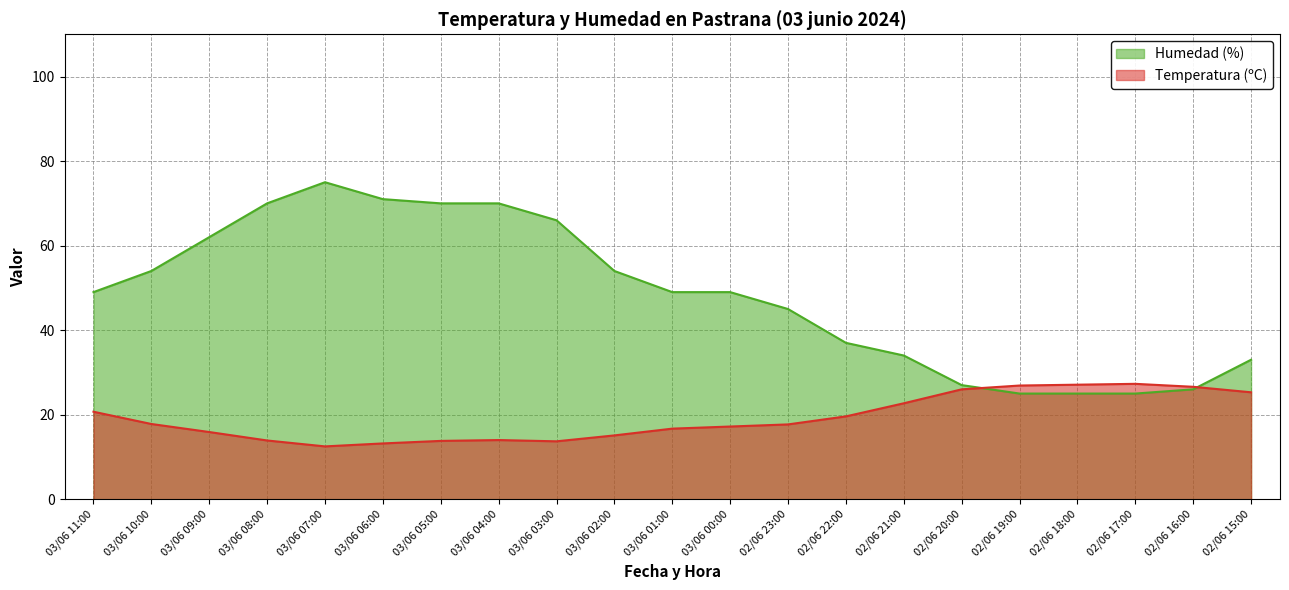

True or false: Temperatura (ºC) and Humedad (%) intersect in this chart.

True